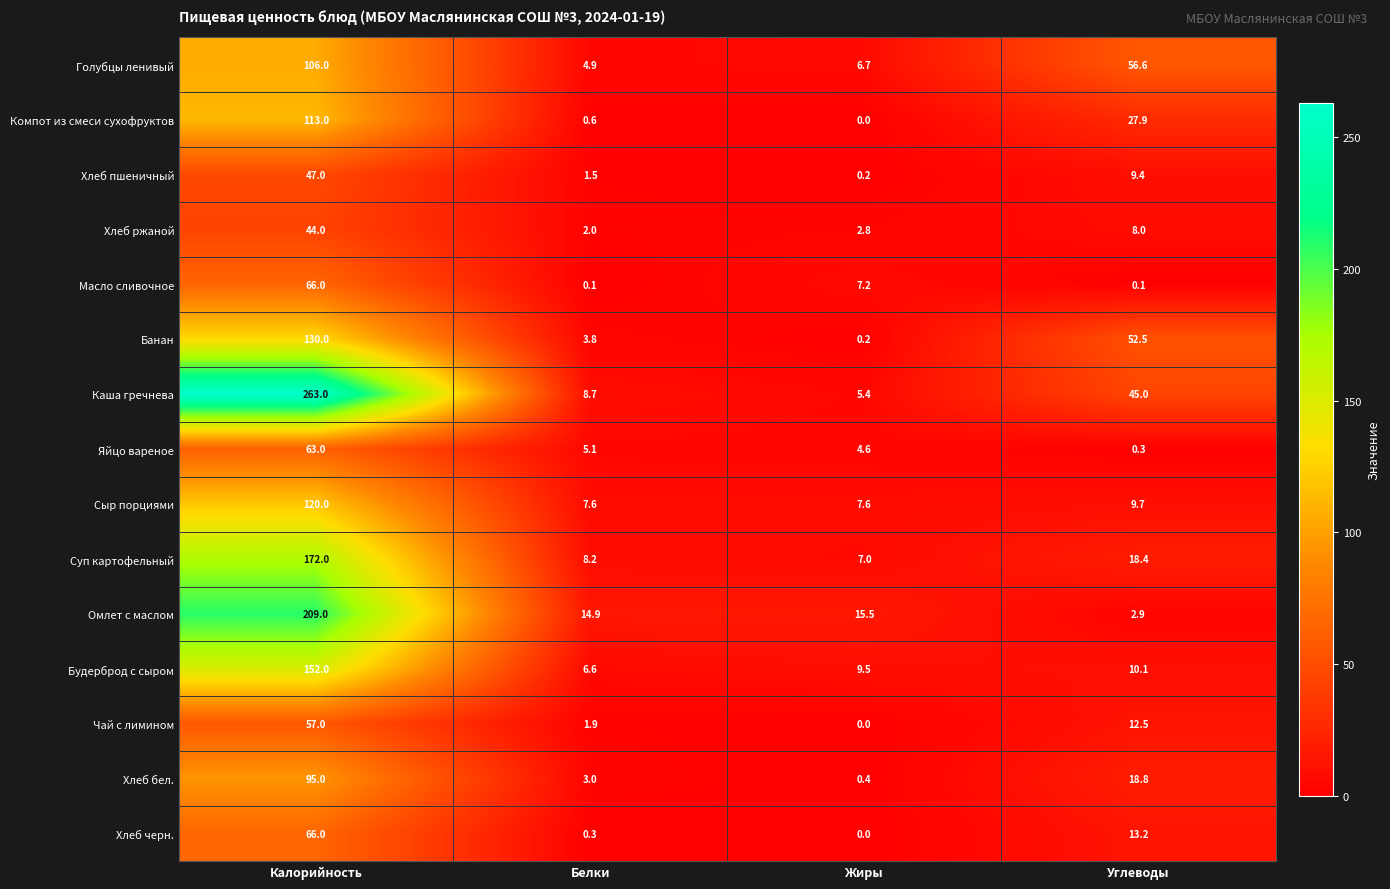

How many values in the Будерброд с сыром series are below 10?

2